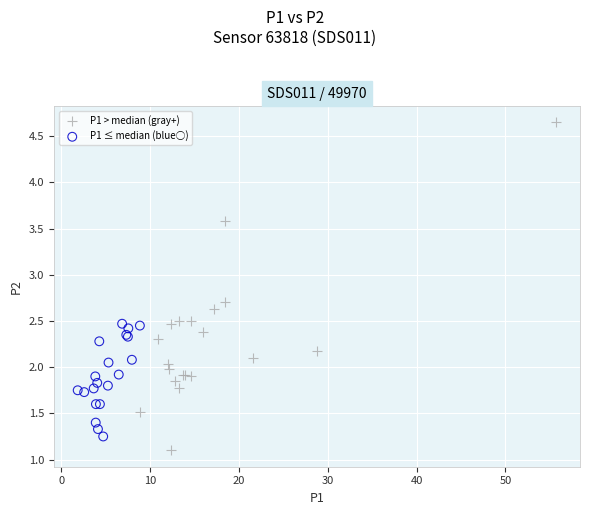

Which series contains the highest Y value?

P1 > median (gray+)